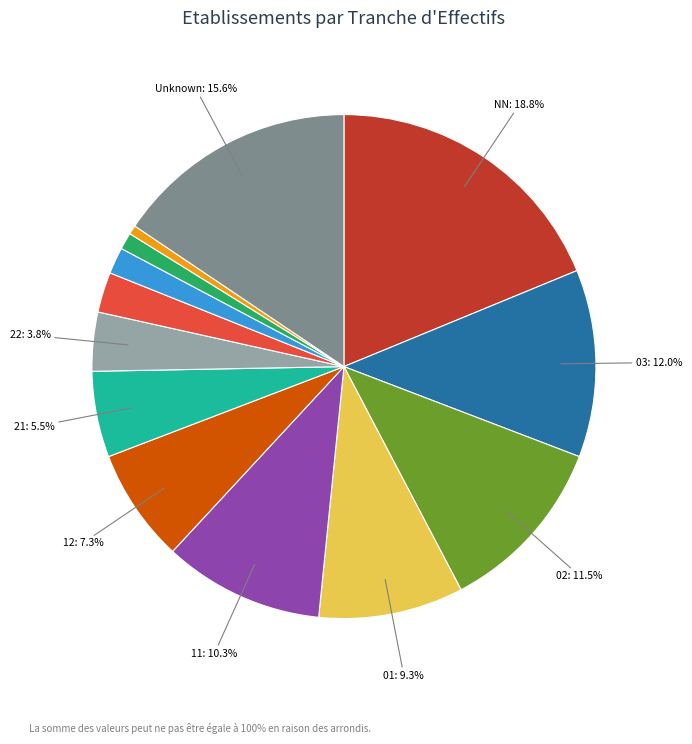

Is there a majority slice in this chart?

No